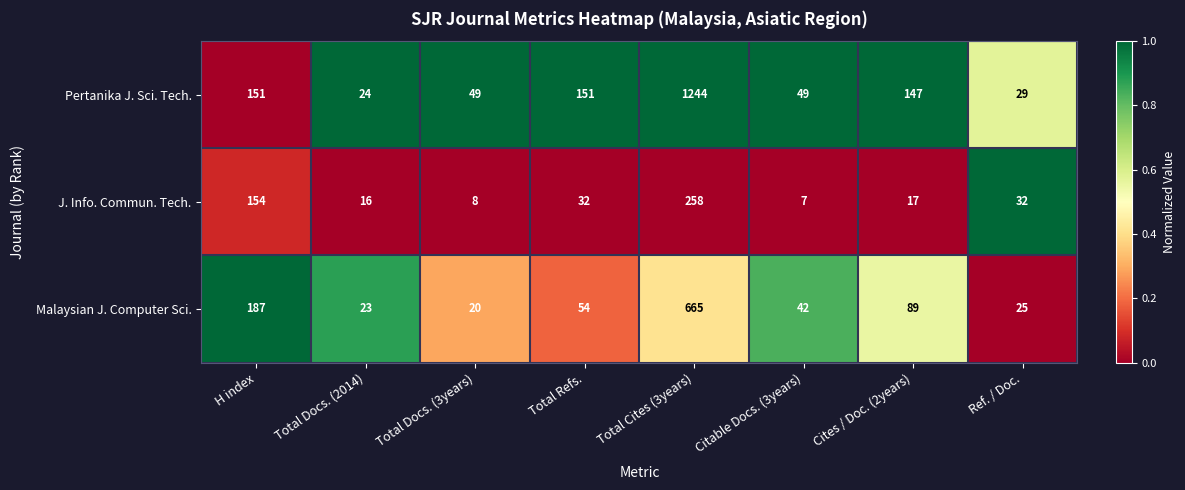

At Total Cites (3years), list the series in order from smallest to largest.

J. Info. Commun. Tech., Malaysian J. Computer Sci., Pertanika J. Sci. Tech.